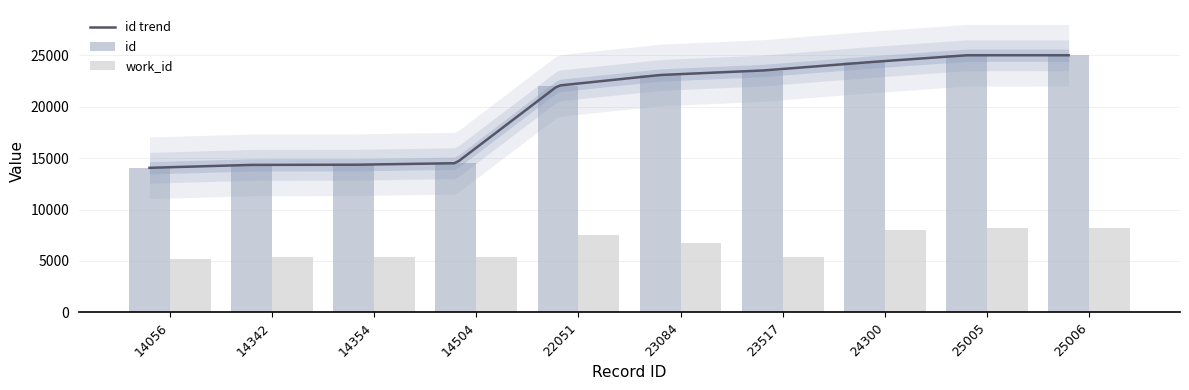

Reading left to right, what are all the values shown in this chart?

id: 14056	14342	14354	14504	22051	23084	23517	24300	25005	25006
work_id: 5225	5351	5351	5397	7566	6736	5404	7984	8193	8193